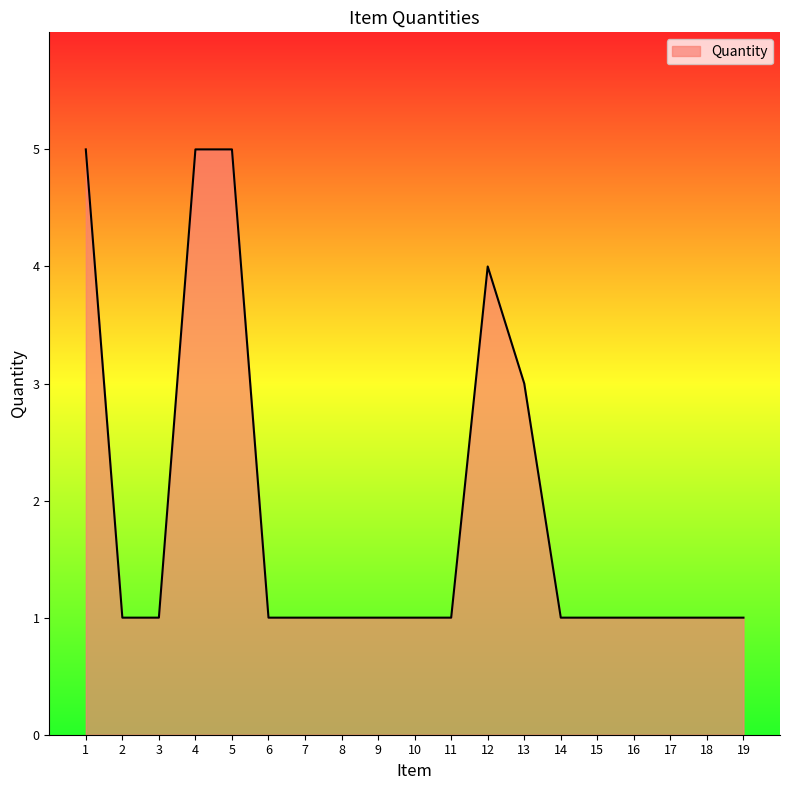

Reading left to right, what are all the values shown in this chart?

5	1	1	5	5	1	1	1	1	1	1	4	3	1	1	1	1	1	1